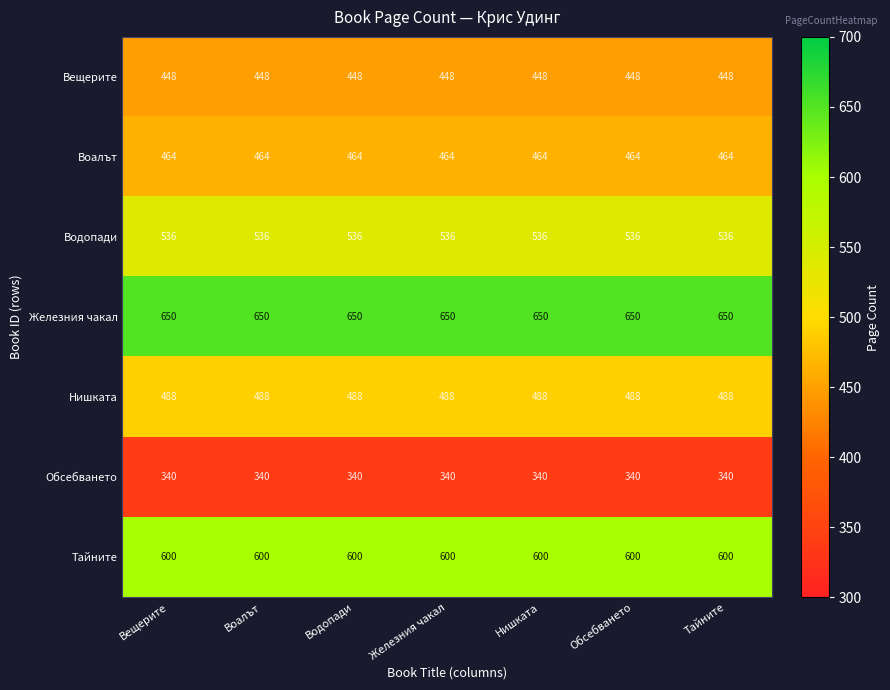

What is the highest value of the Нишката series?

488